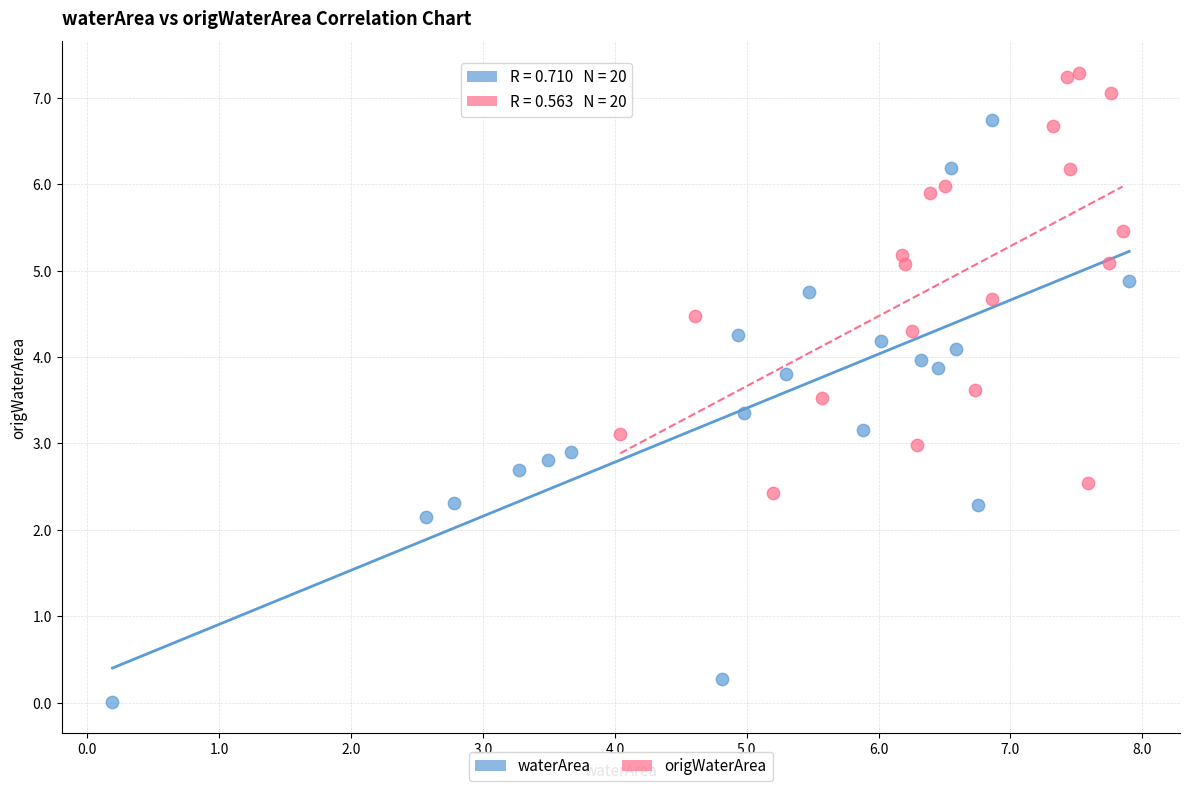

Which series reaches the maximum Y coordinate?

origWaterArea